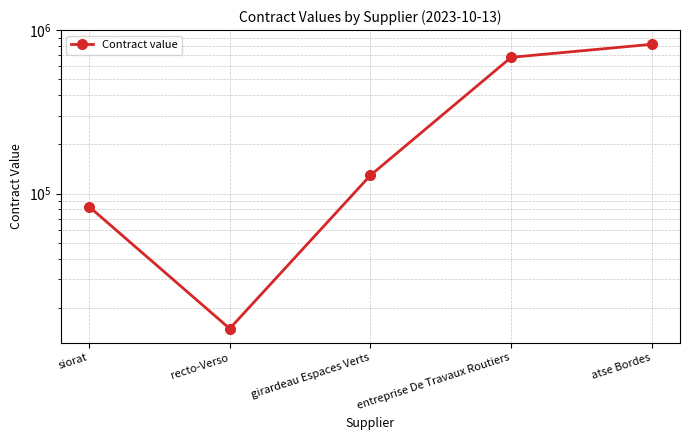

Approximately how many times larger is the value at girardeau Espaces Verts compared to siorat?

1.6